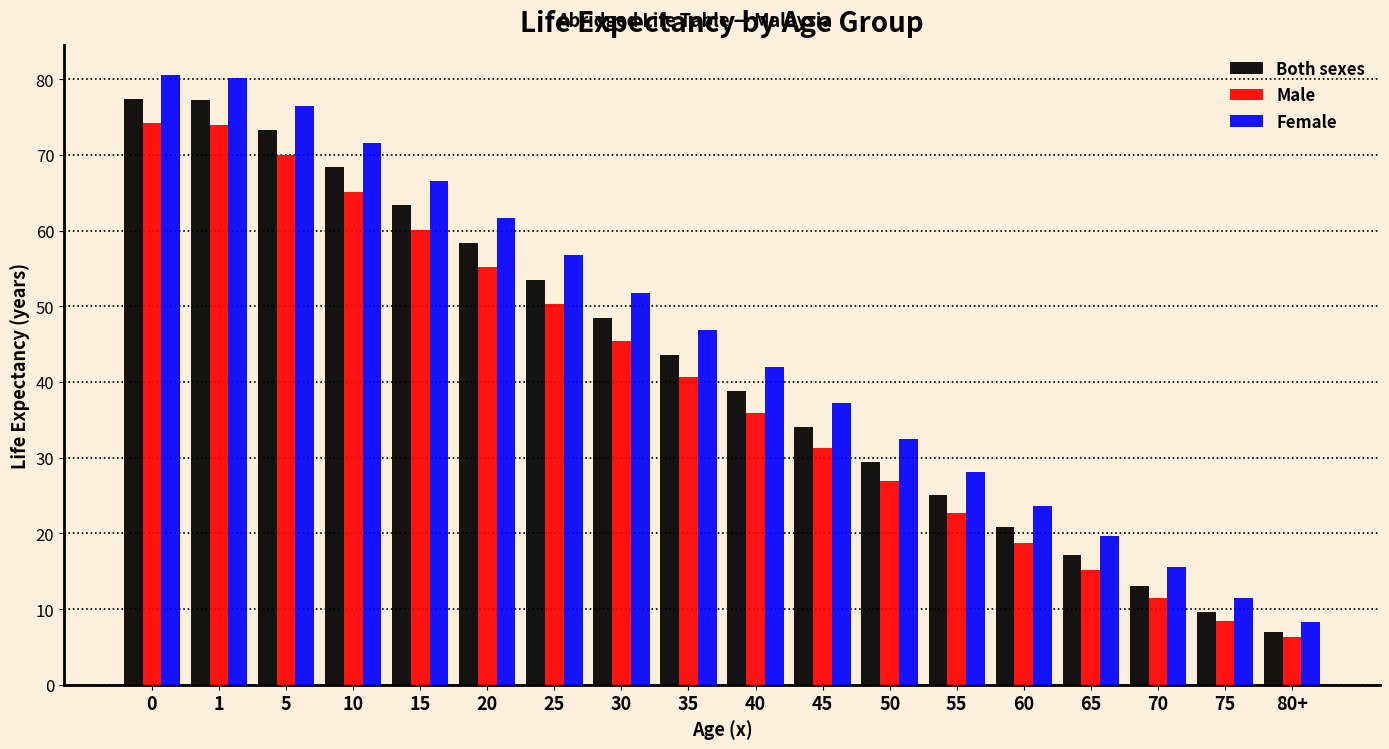

Is the value of Female at 80+ greater than the value of Both sexes at 30?

No